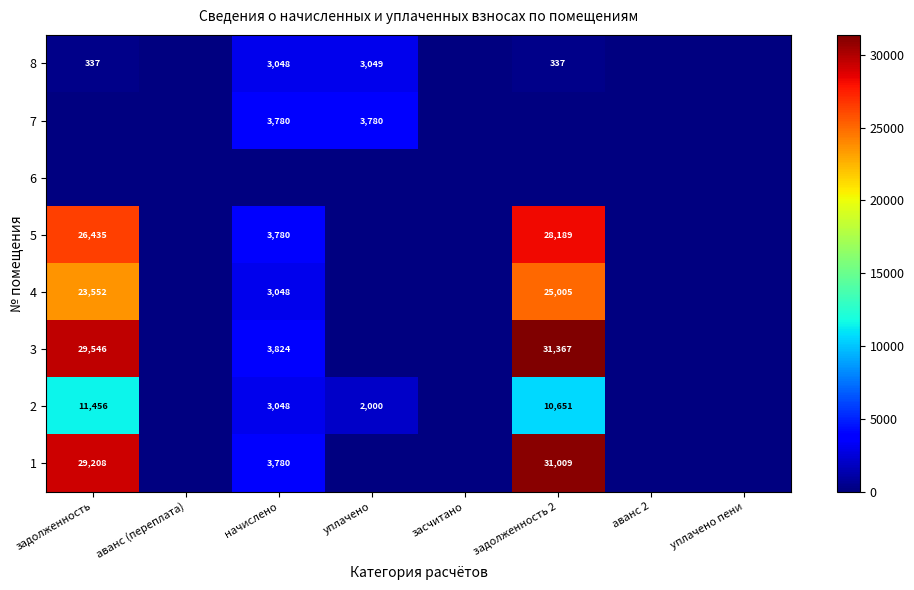

At аванс 2, list the series in order from largest to smallest.

row_0, row_1, row_2, row_3, row_4, row_5, row_6, row_7